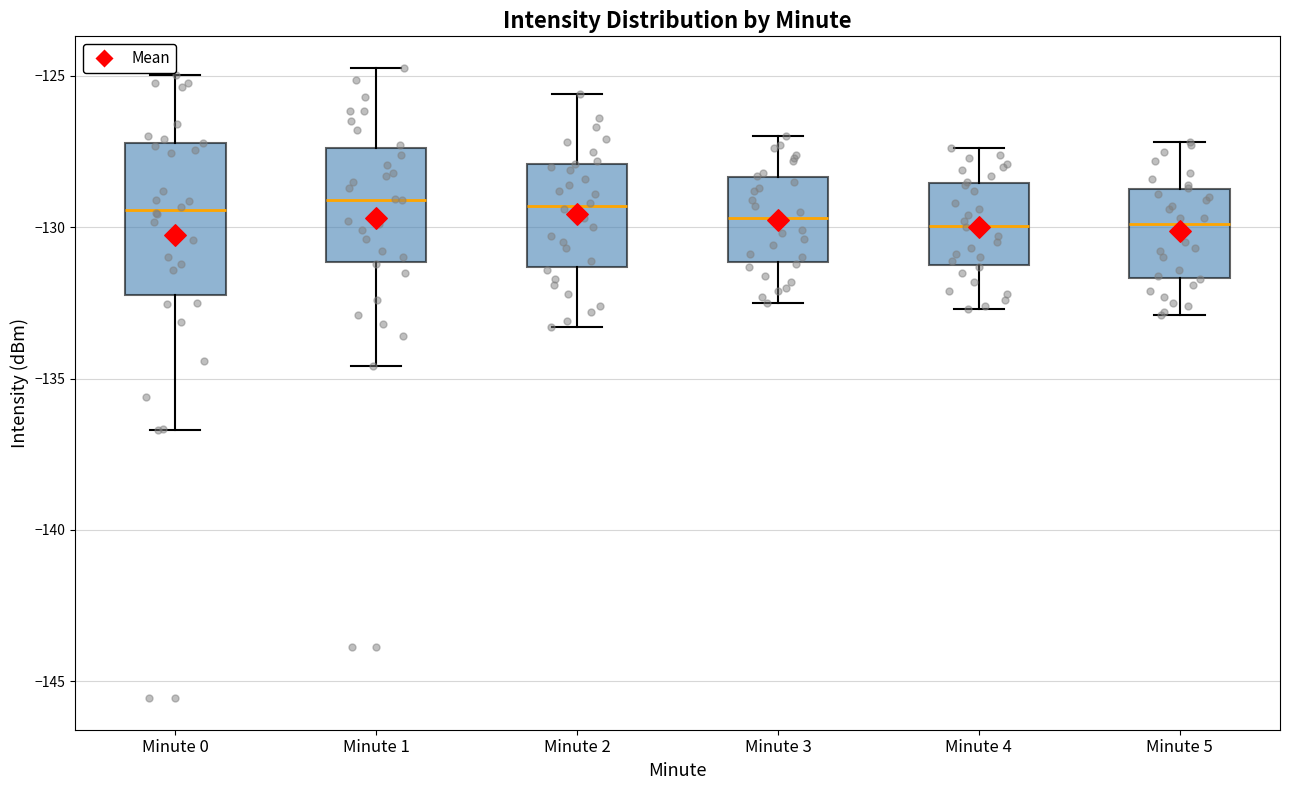

Reading left to right, transcribe this box plot: for each box, give where its median line is, the range the box spans, and where its two whiskers end, as read against the y-axis. The values are not printed on the chart, so give them approximately, as read against the axis.

Minute 0: median -129.5, box -132.0 to -127.0, whiskers -136.5 to -125.0
Minute 1: median -129.0, box -131.0 to -127.5, whiskers -134.5 to -124.5
Minute 2: median -129.5, box -131.5 to -128.0, whiskers -133.5 to -125.5
Minute 3: median -129.5, box -131.0 to -128.5, whiskers -132.5 to -127.0
Minute 4: median -130.0, box -131.0 to -128.5, whiskers -132.5 to -127.5
Minute 5: median -130.0, box -131.5 to -128.5, whiskers -133.0 to -127.0